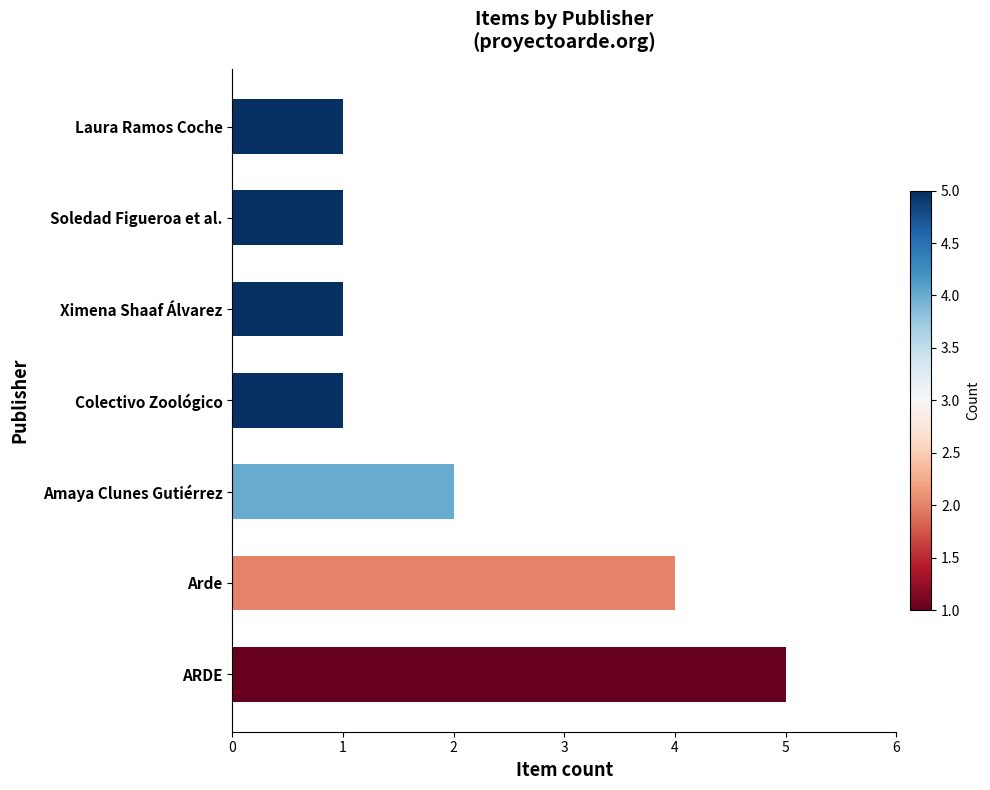

At which category does the chart reach its peak across all series?

ARDE